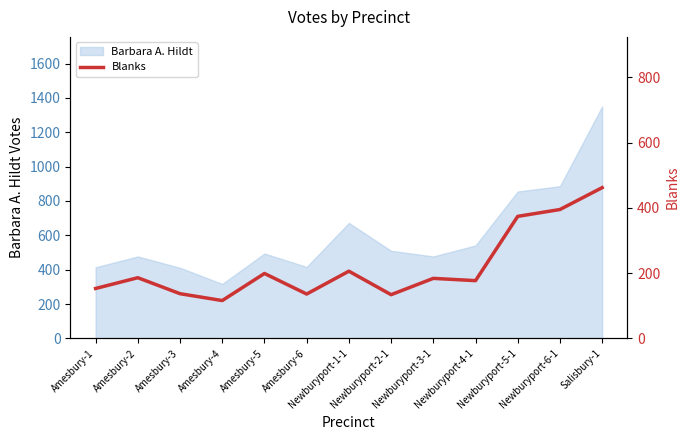

The chart shows a value of 69 at Newburyport-2-1. True or false?

False